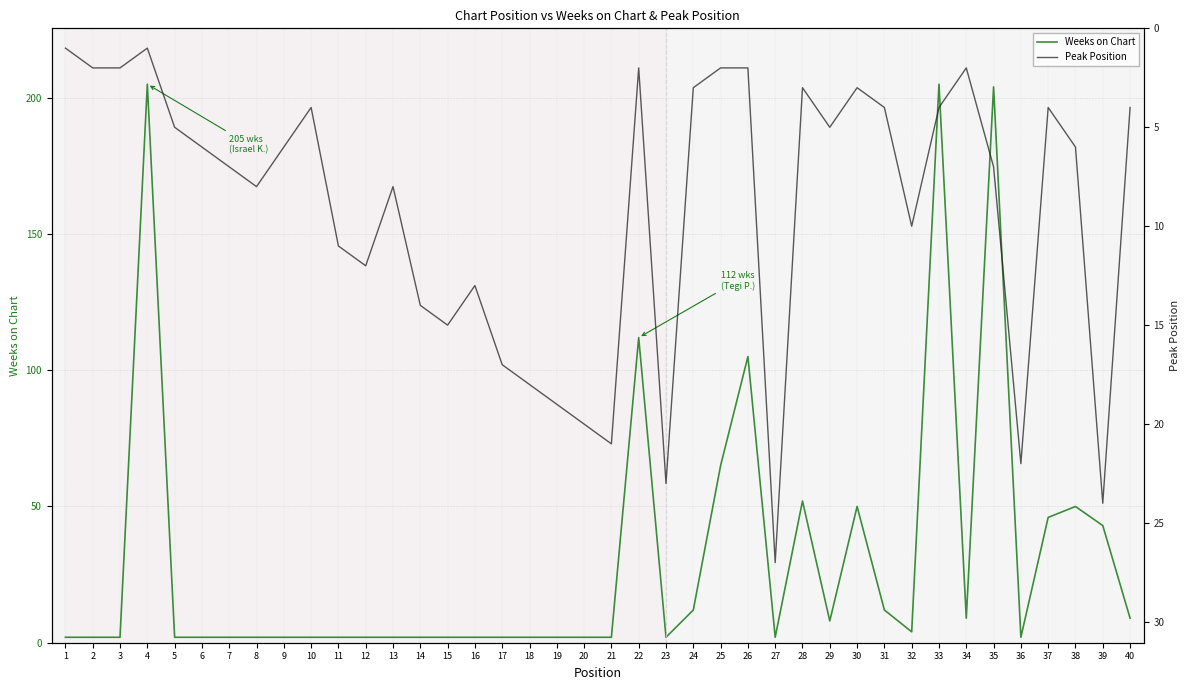

The Peak Position series shows 3 at 13. True or false?

False